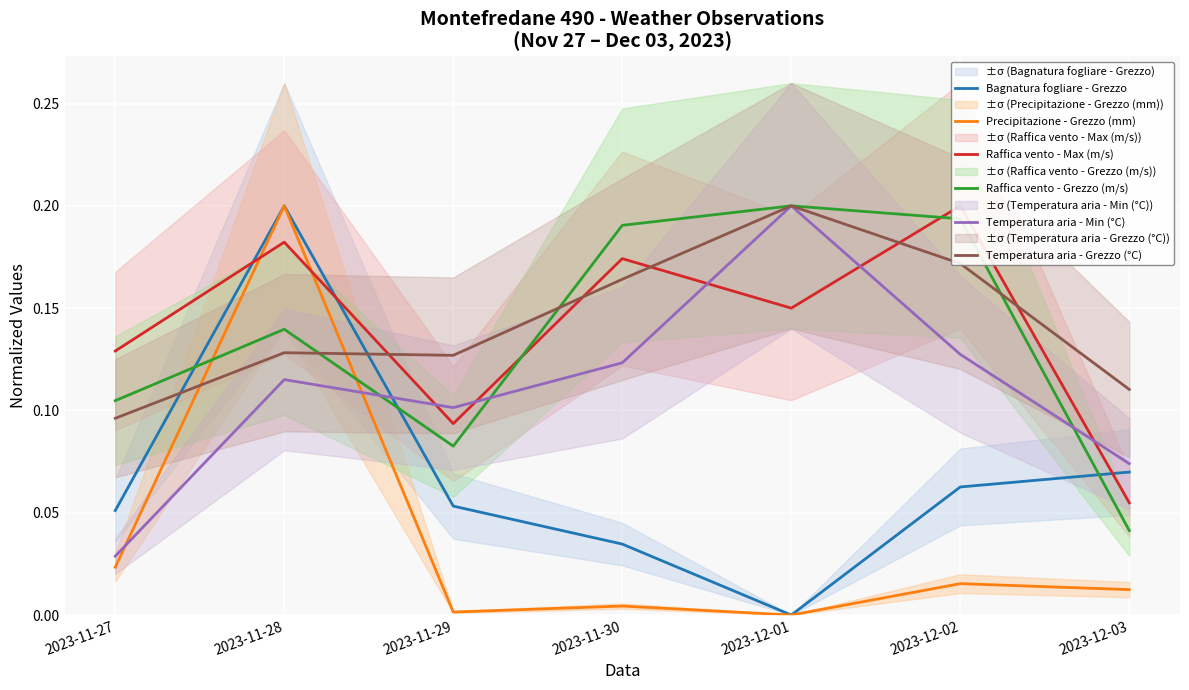

Which label corresponds to the largest value in the chart?

2023-11-28